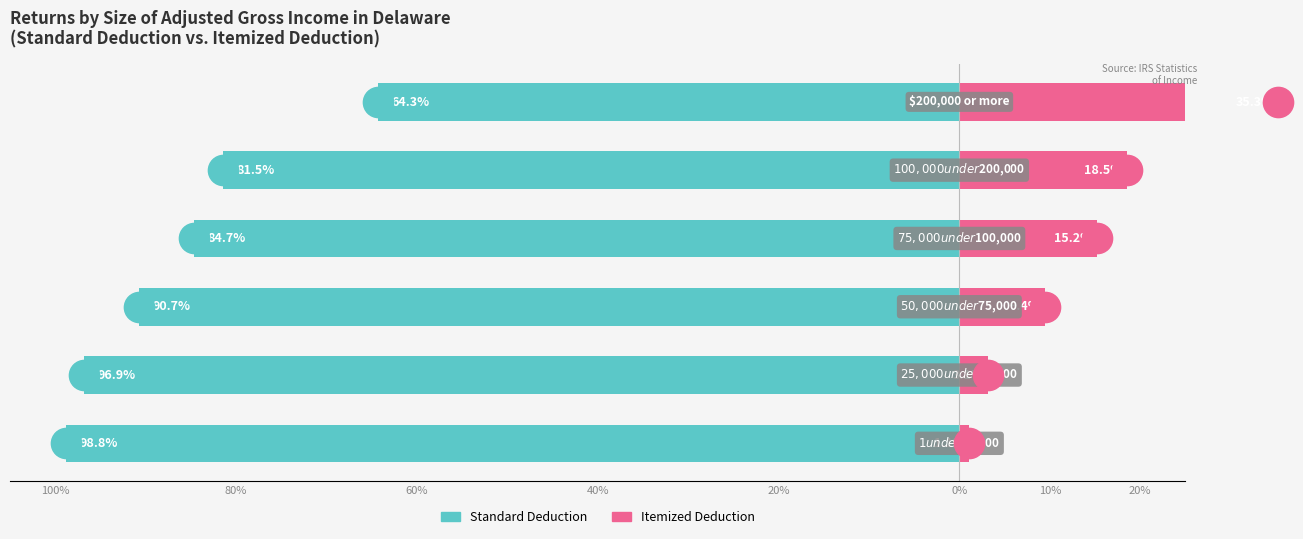

What is the value of the Itemized Deduction bar at the 1st from the left?

1.1